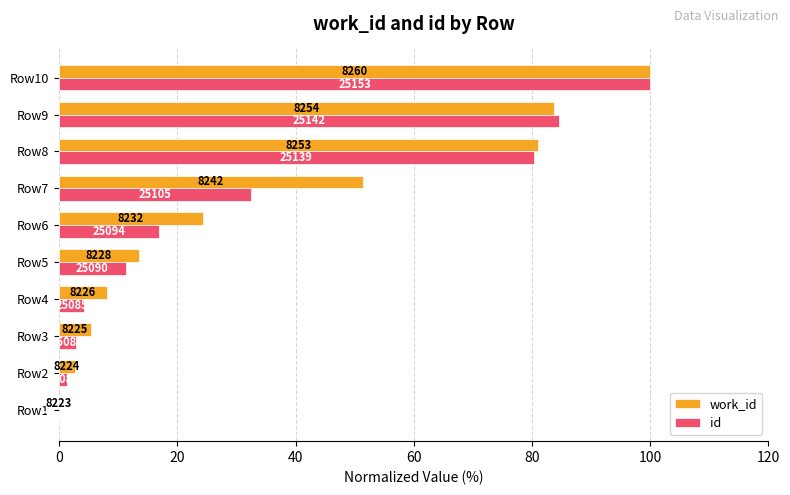

What are all the series names shown in the legend?

work_id, id